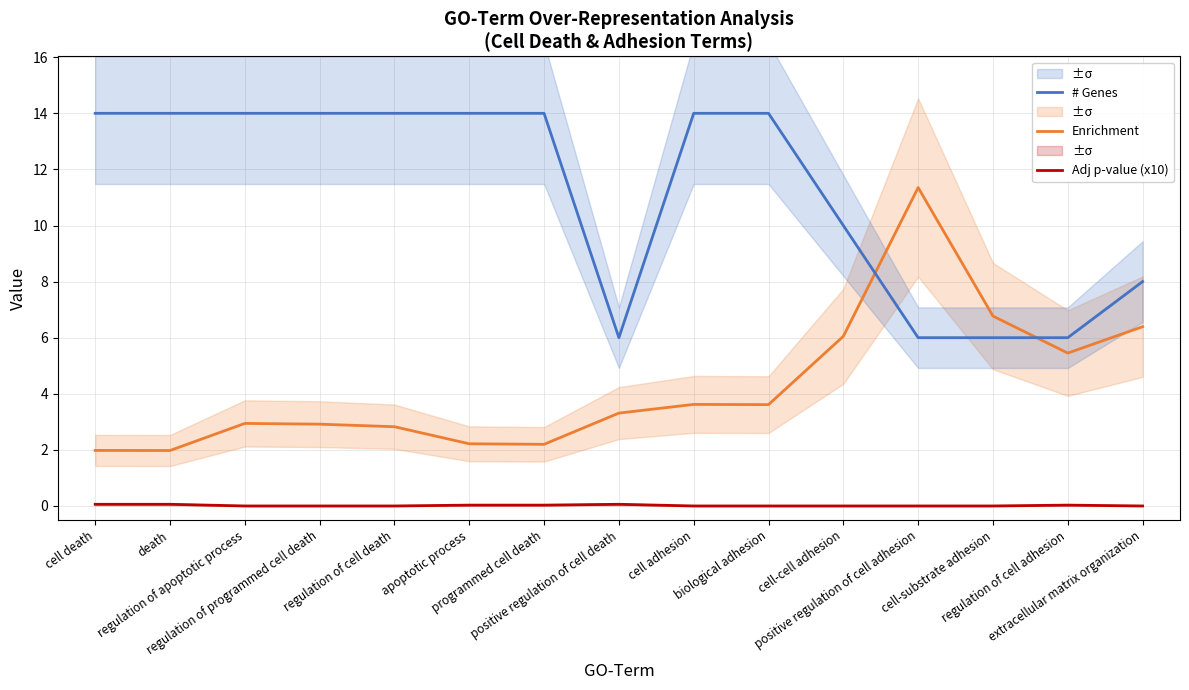

What is the greatest value displayed?

14.0